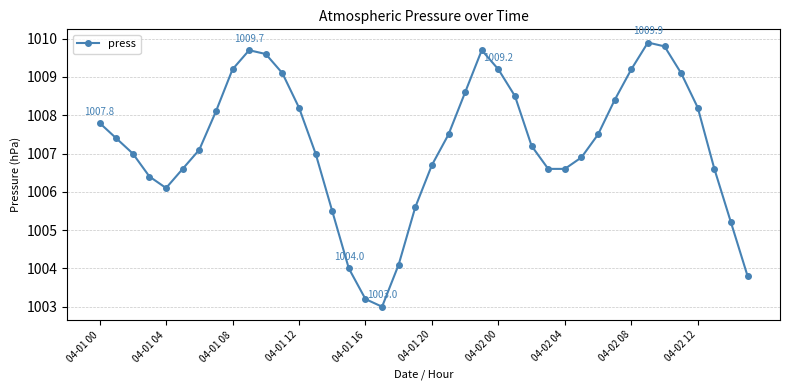

How many interior local peaks (higher than both neighbors) does the data have?

3